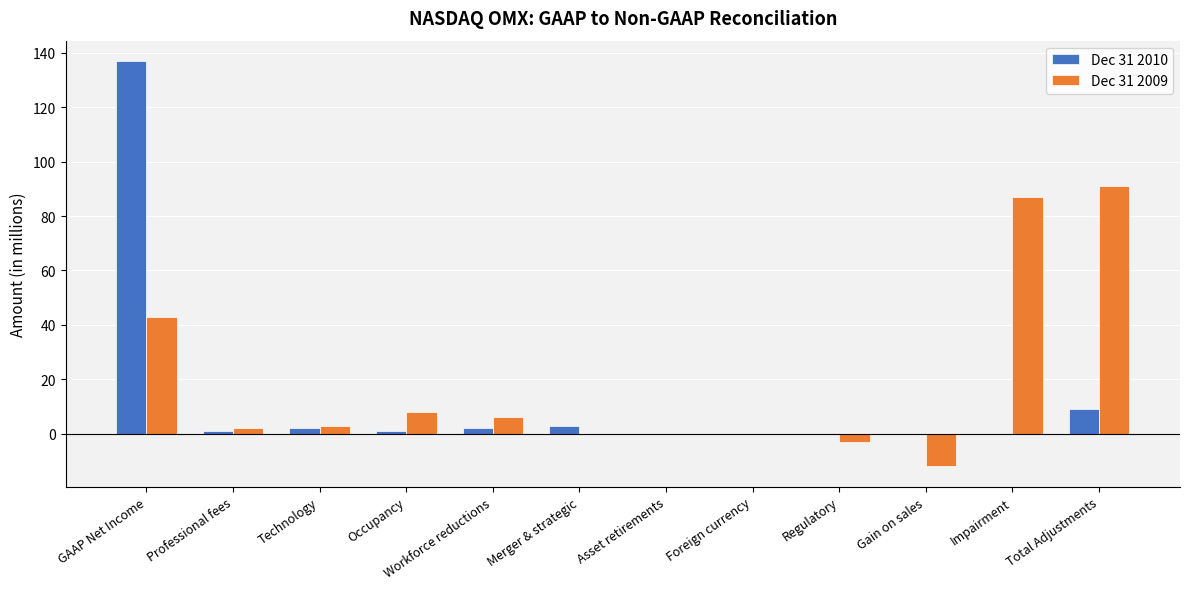

What is the highest value of the Dec 31 2009 series?

91